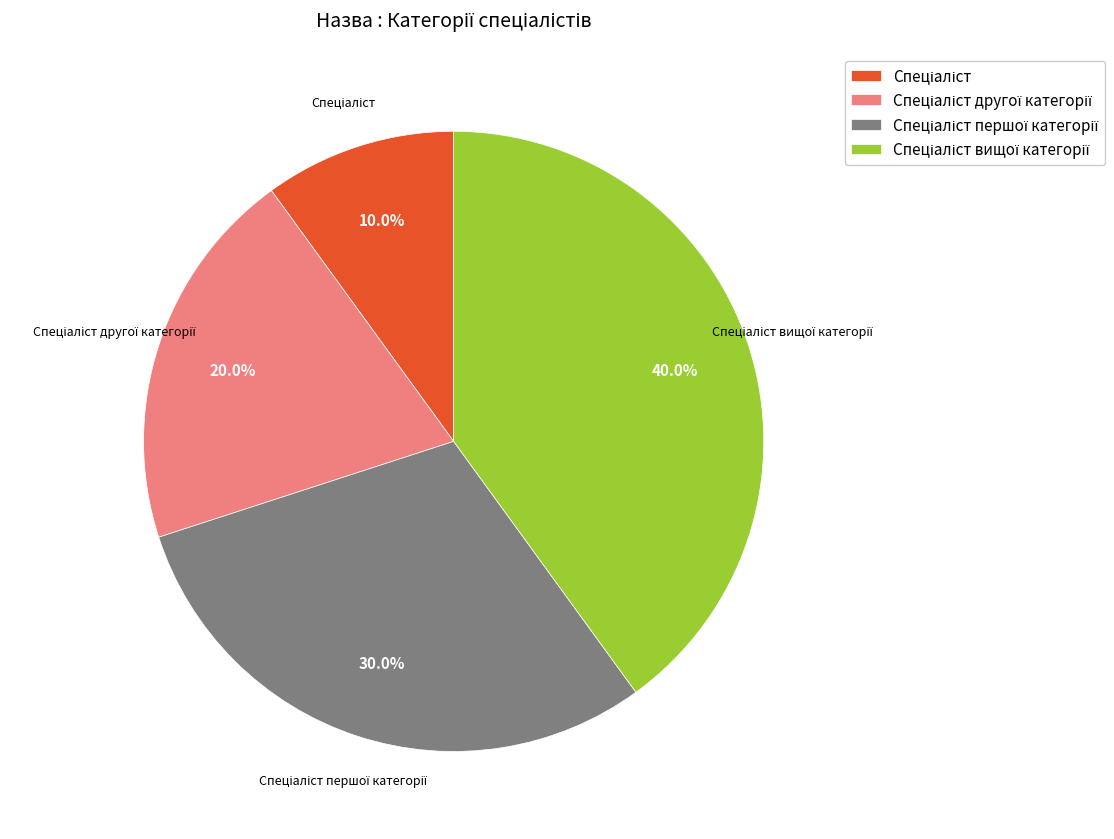

Does any single category account for the majority?

No